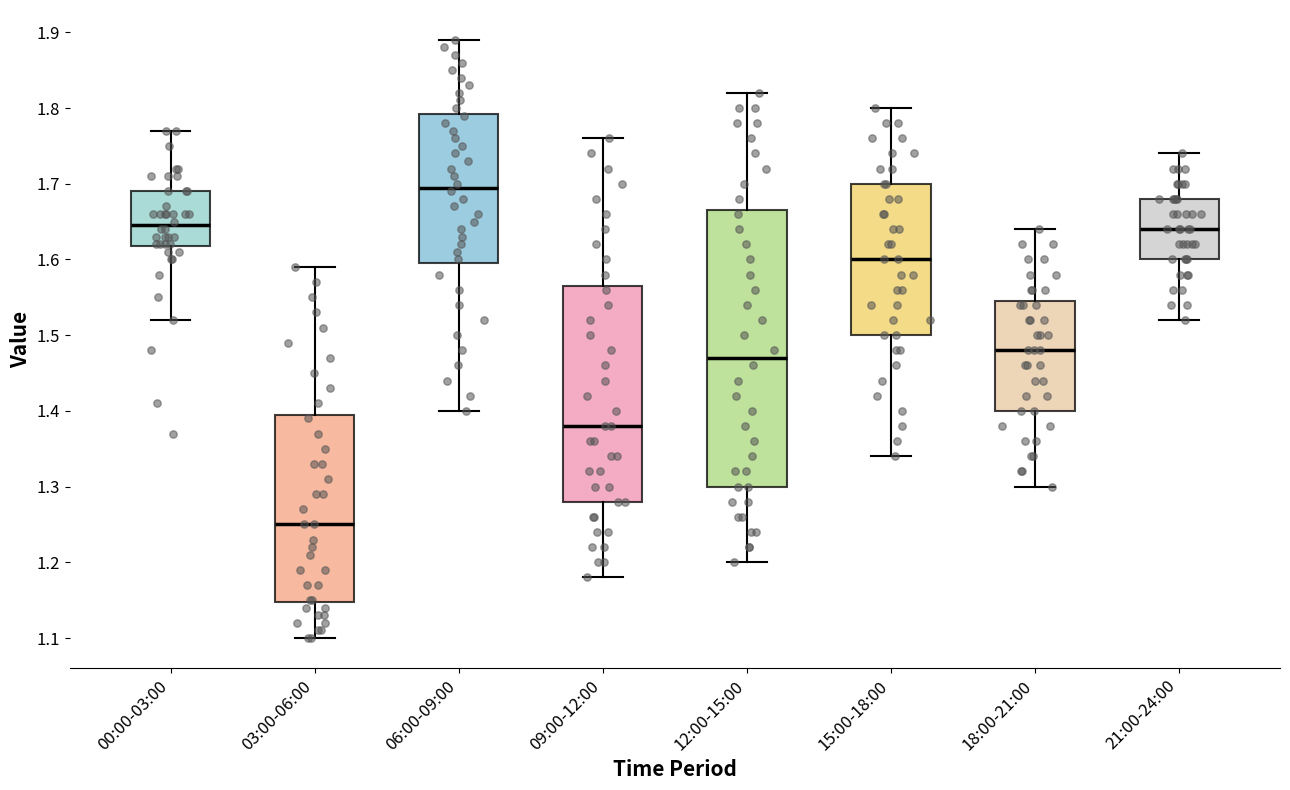

Where does the median line of the box for 12:00-15:00 sit on the y-axis? The values are not printed on the chart, so give them approximately, as read against the axis.

1.47